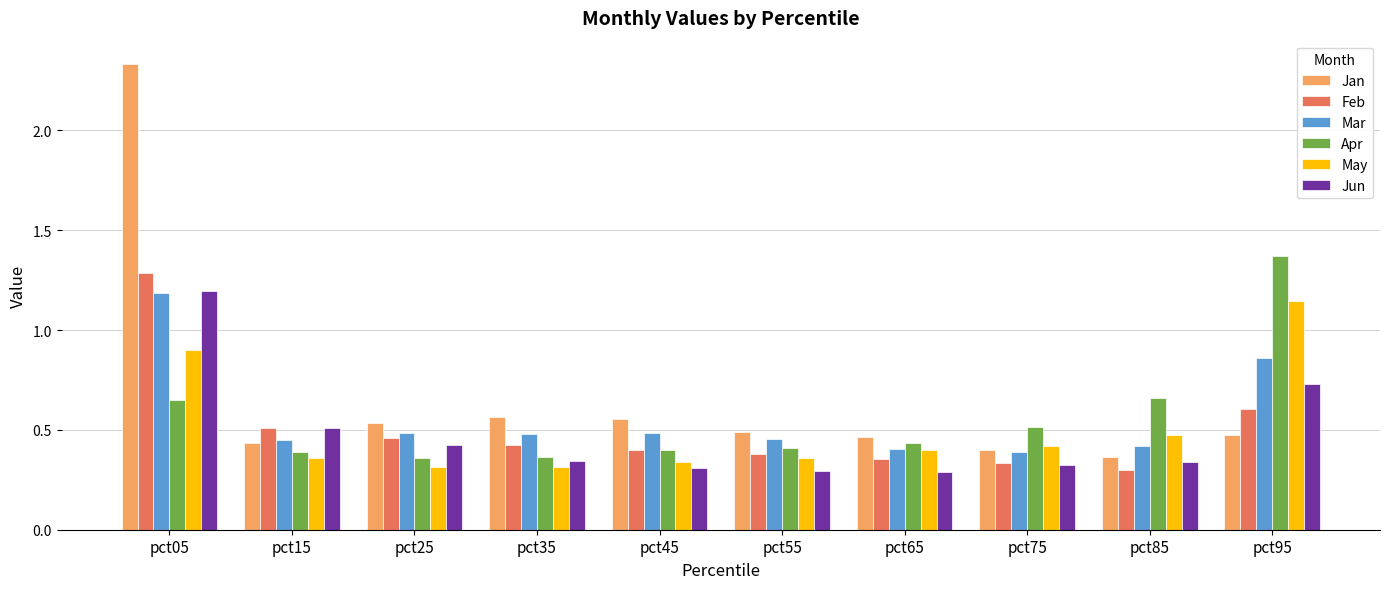

What is the sum of the May values at pct75 and pct95?

1.6